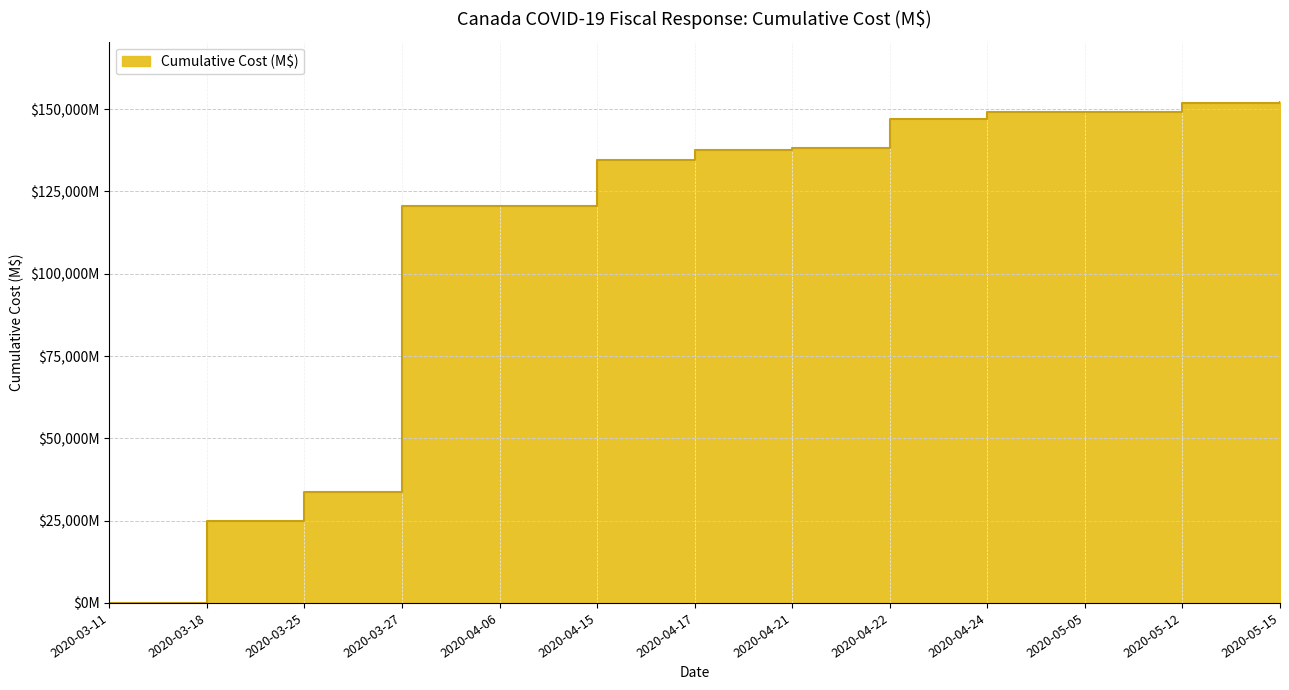

How many values exceed 137531?

6